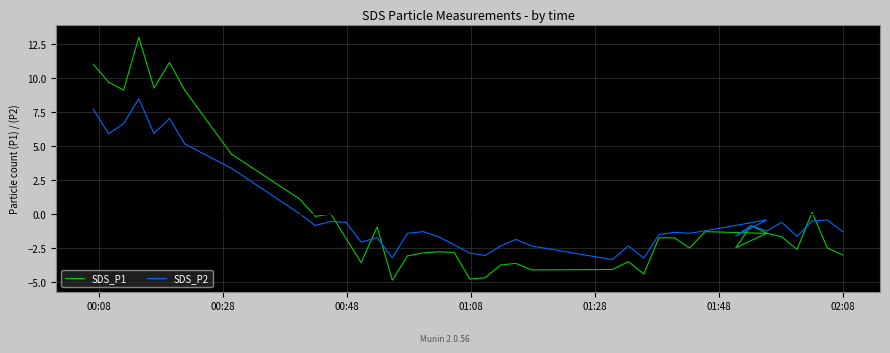

What is the minimum value shown in the chart?

-4.8